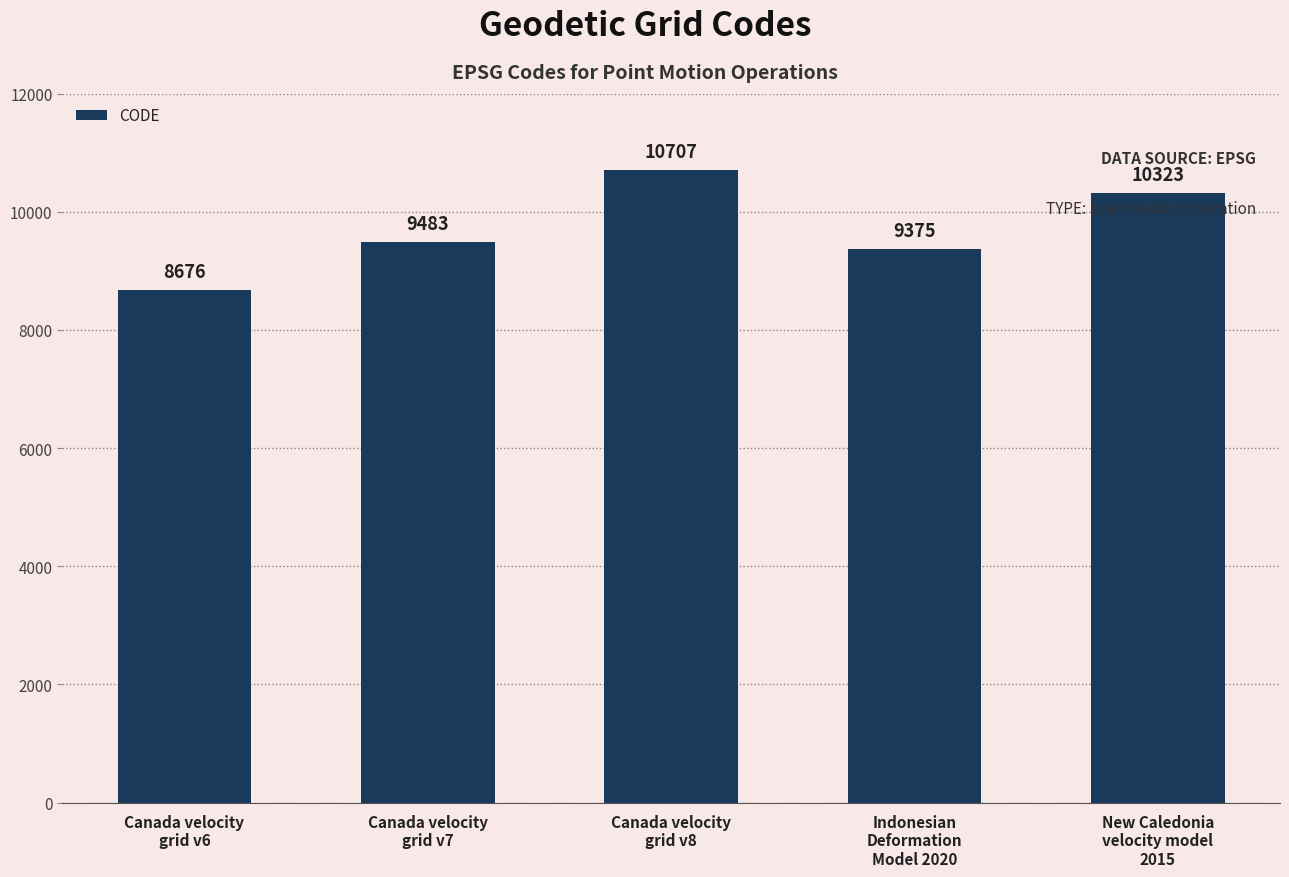

What is the sum of all values?

48564